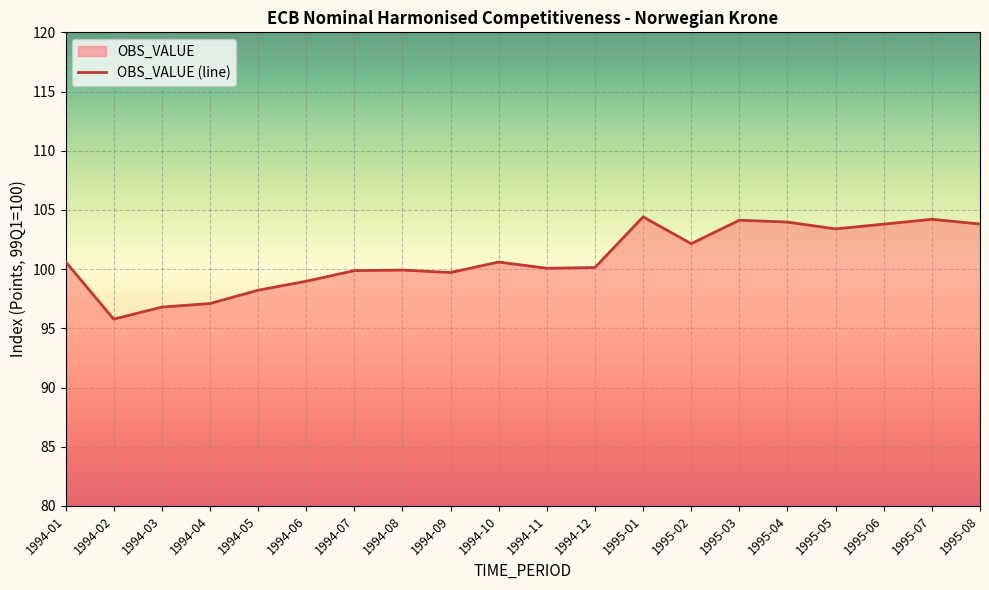

The value at 1995-02 is 35.3. True or false?

False